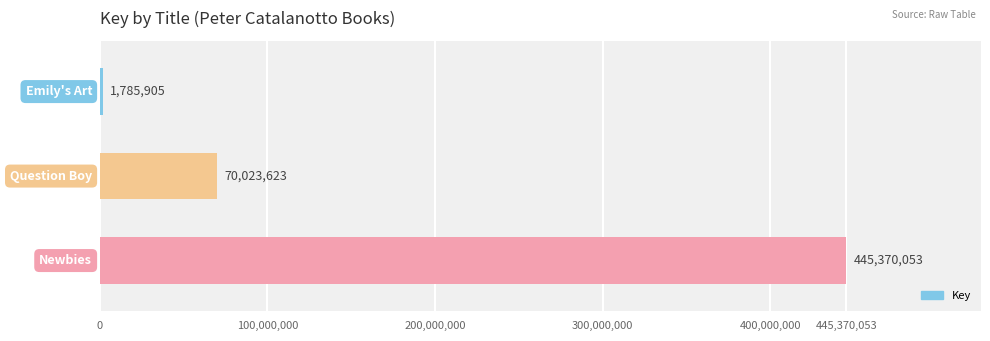

What is the sum of all values?

517179581